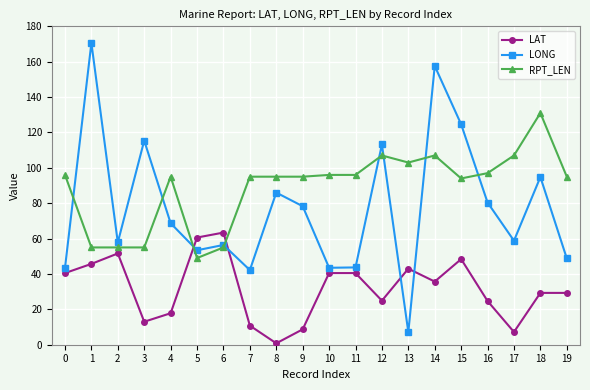

How many times do LONG and RPT_LEN cross each other?

8